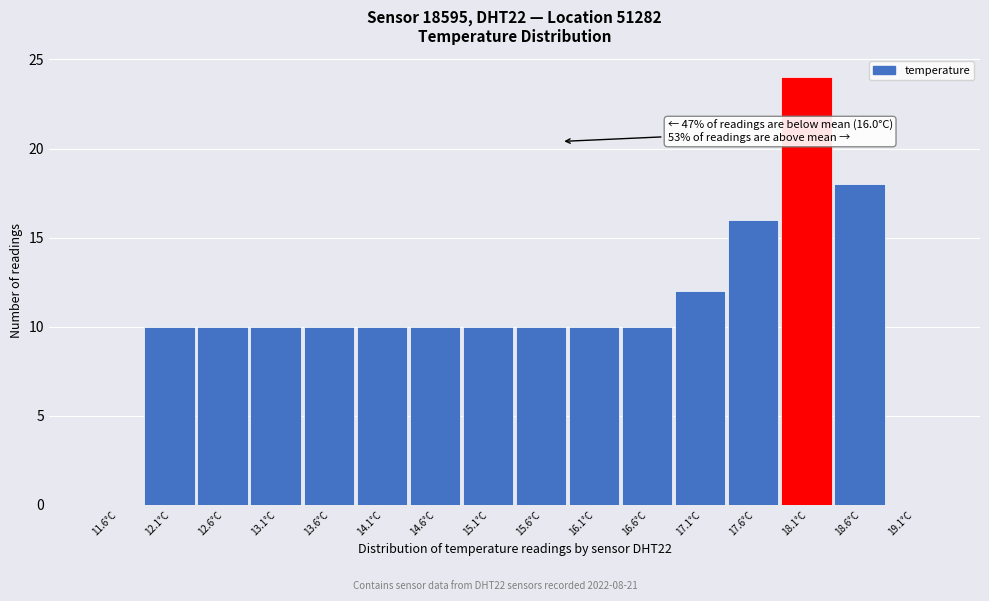

Reading right to left, list all the values displayed in this chart.

19.1°C=0	18.6°C=18	18.1°C=24	17.6°C=16	17.1°C=12	16.6°C=10	16.1°C=10	15.6°C=10	15.1°C=10	14.6°C=10	14.1°C=10	13.6°C=10	13.1°C=10	12.6°C=10	12.1°C=10	11.6°C=0